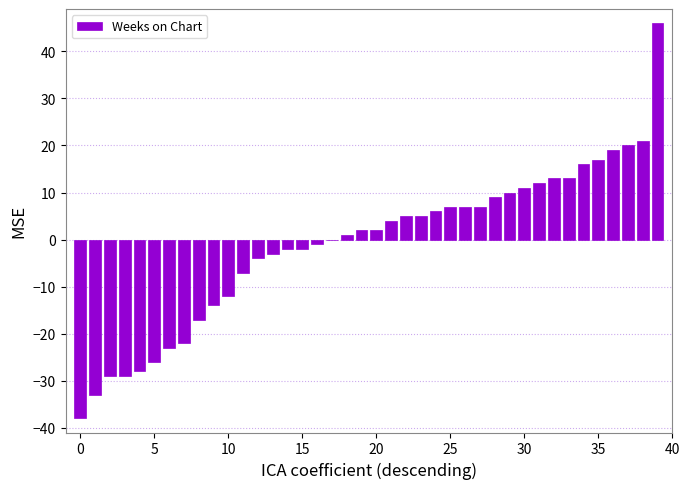

How many categories are shown in the chart?

40